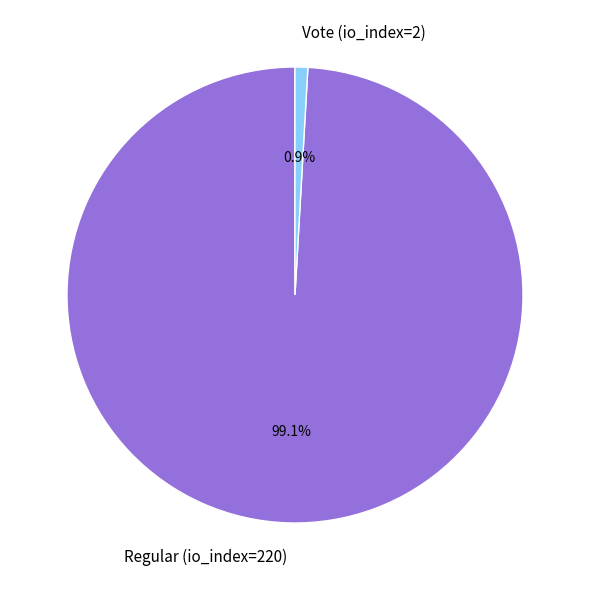

What is the total percentage of Vote (io_index=2) and Regular (io_index=220)?

100.0%